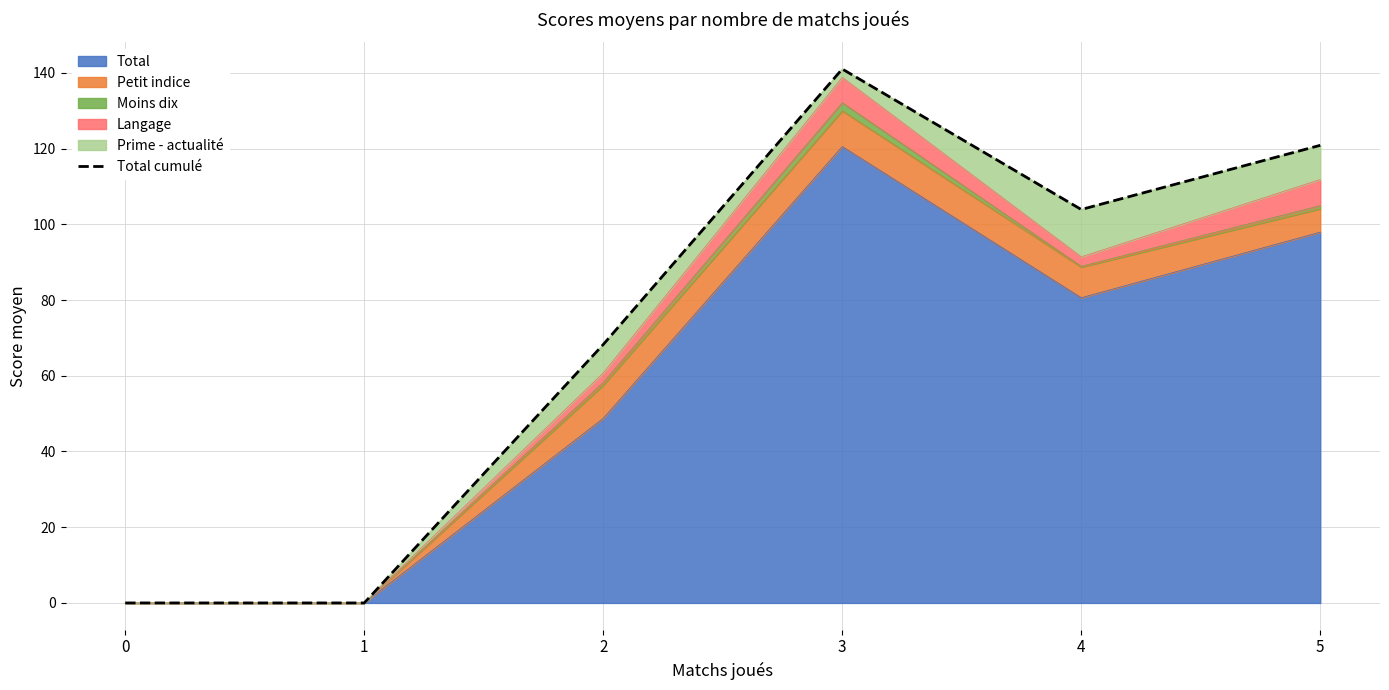

At which category does the data reach its first local valley?

4